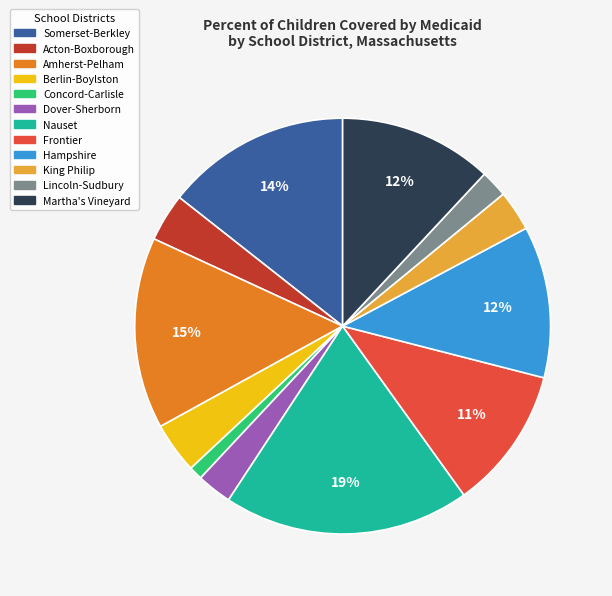

What is the ratio of the value at Frontier to the value at Hampshire?

0.9